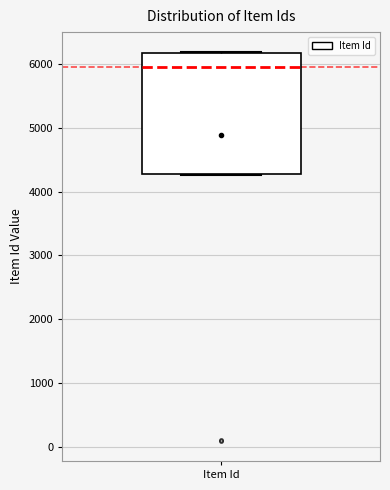

Where is the lower edge of the box for Item Id on the y-axis? The values are not printed on the chart, so give them approximately, as read against the axis.

4300